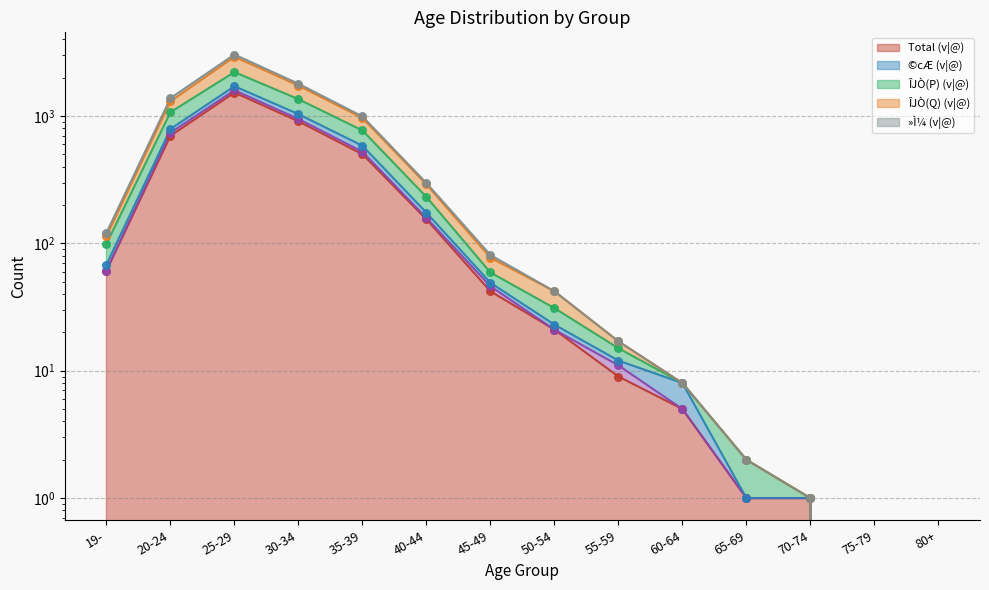

At how many categories does at least one series exceed 1420?

2